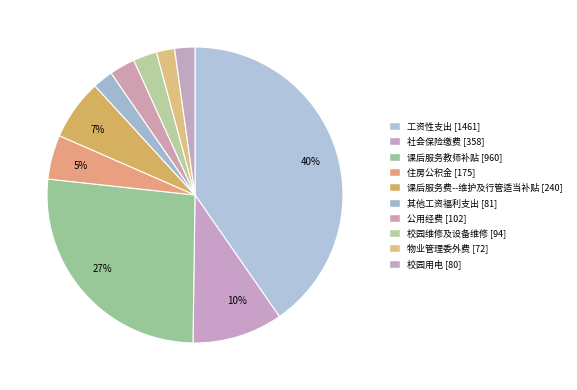

What percentage is the 校园维修及设备维修 slice, to the nearest percent?

3%